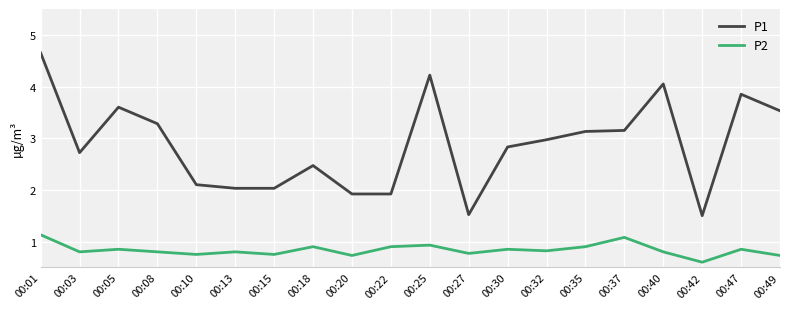

At which label does P2 reach its peak?

00:01